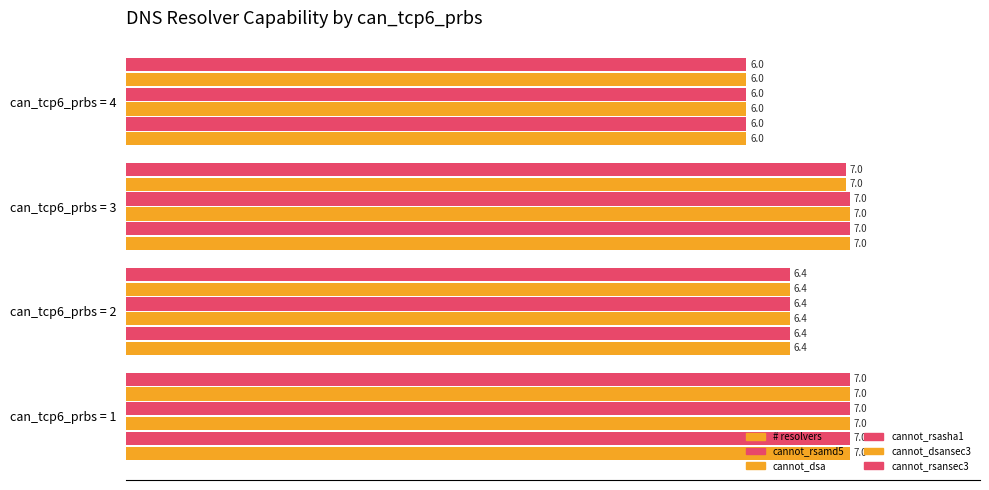

Does the chart contain stacked bars?

No